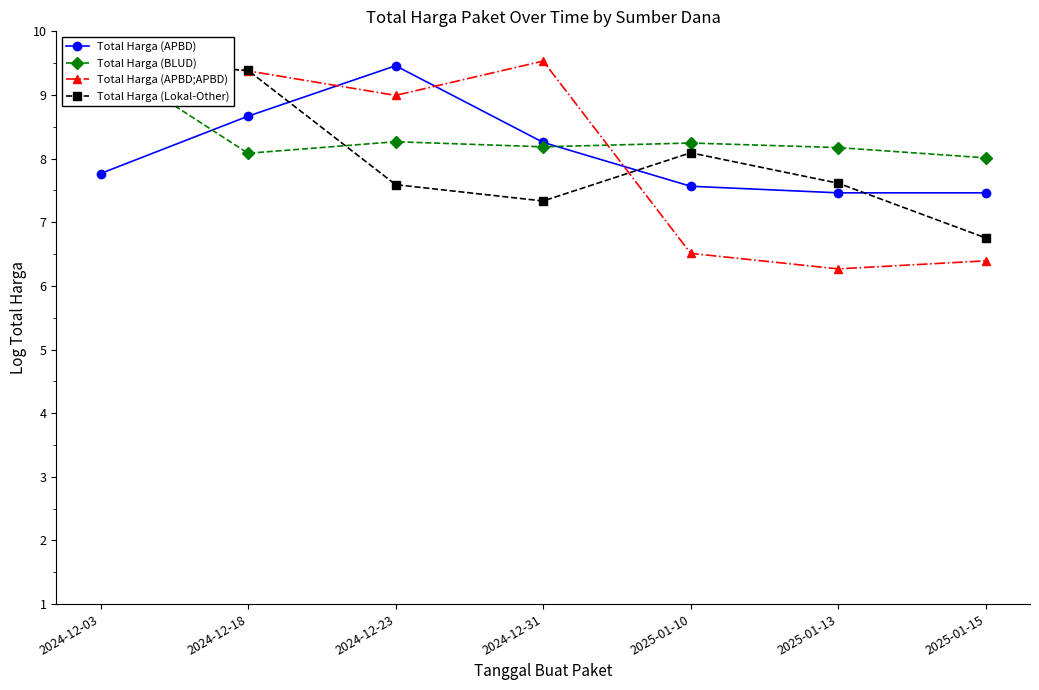

Is the value of Total Harga (BLUD) at 2024-12-03 greater than the value of Total Harga (APBD;APBD) at 2024-12-18?

Yes